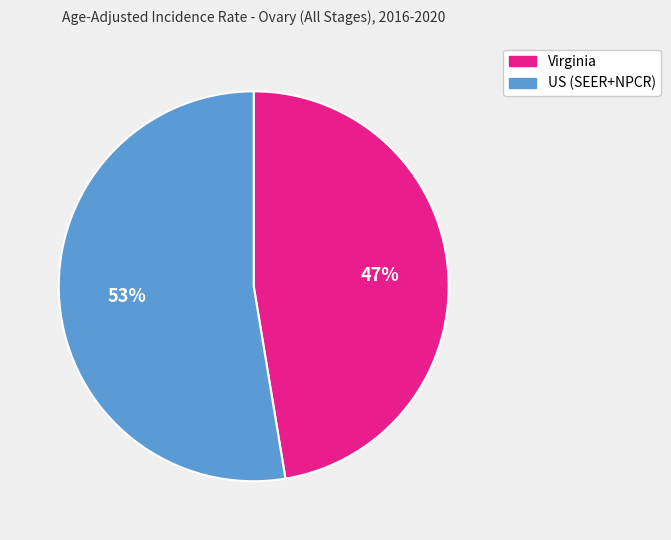

What percentage is the Virginia slice, to the nearest percent?

47%